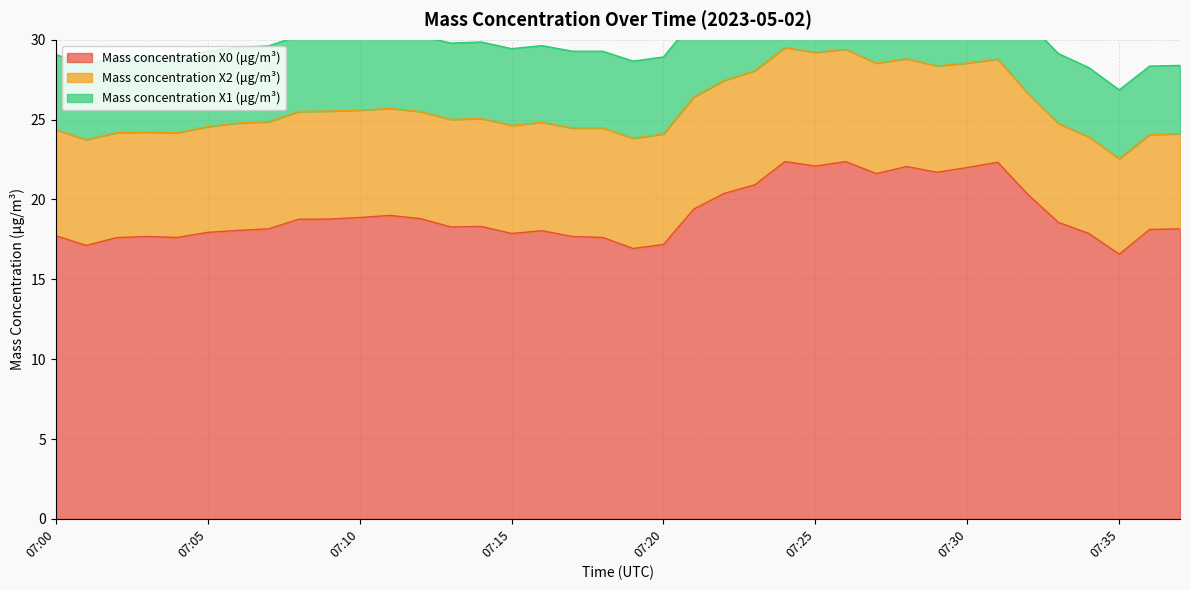

What is the maximum value for Mass concentration X2 (μg/m³)?

7.2